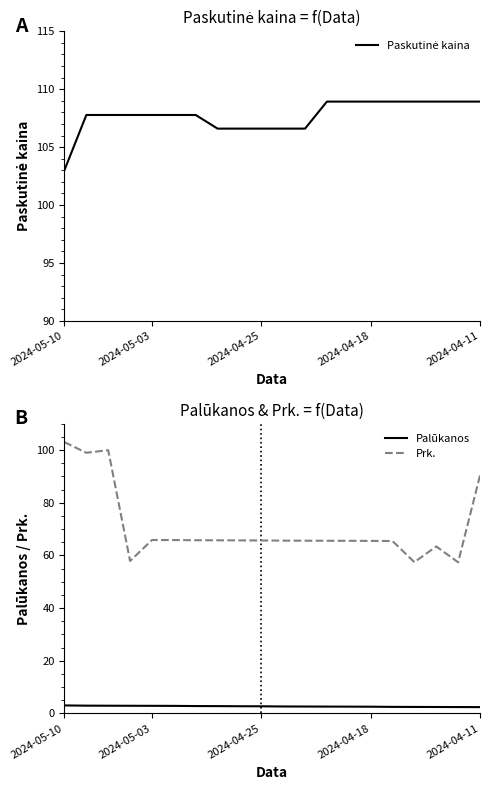

True or false: Prk. and Palūkanos intersect in this chart.

False